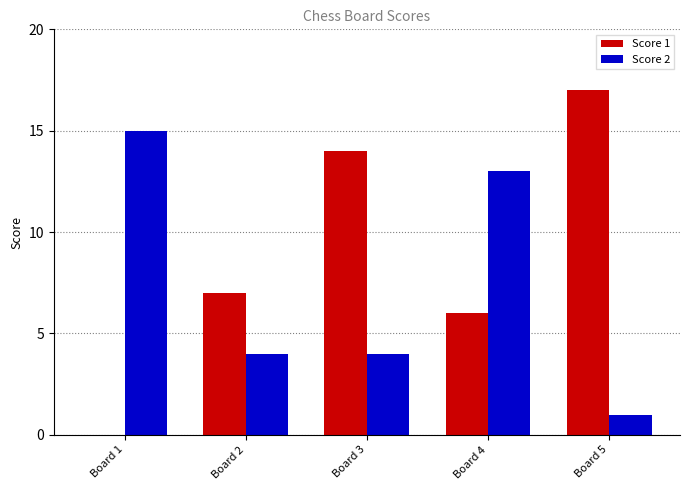

What is the spread (max minus min) of values at Board 3?

10